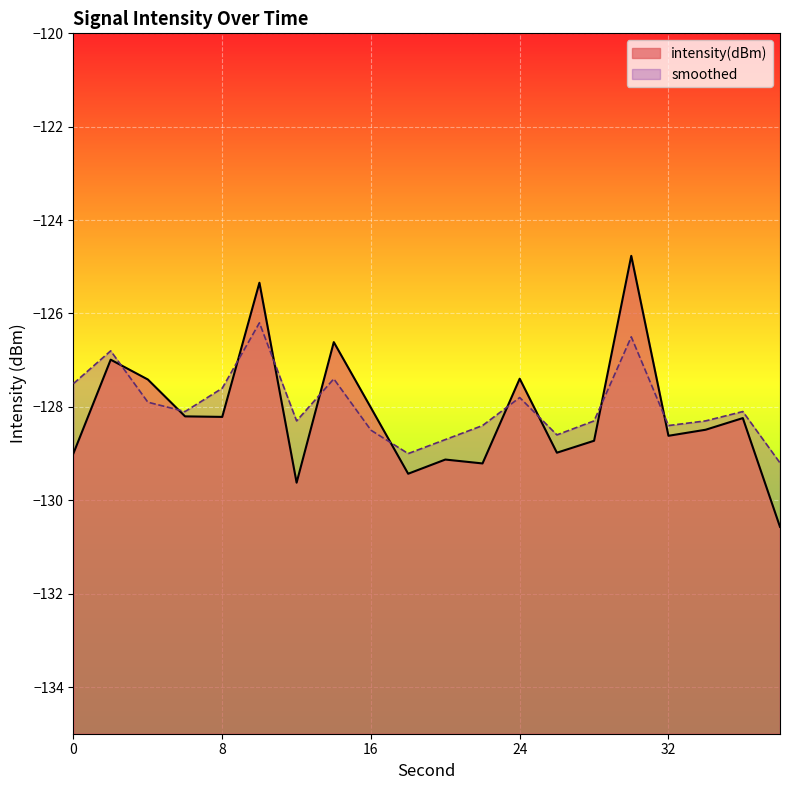

The value of smoothed at 32 is -128.4. True or false?

True